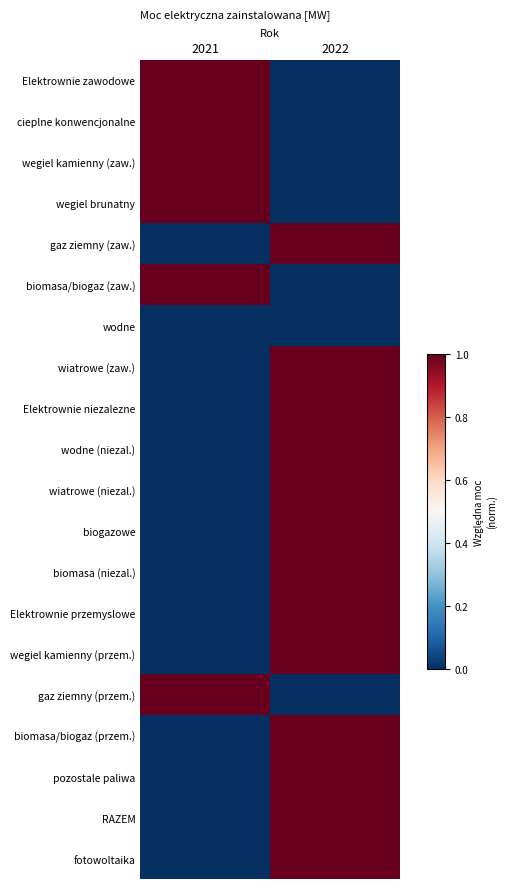

Which label corresponds to the smallest value in the chart?

2022